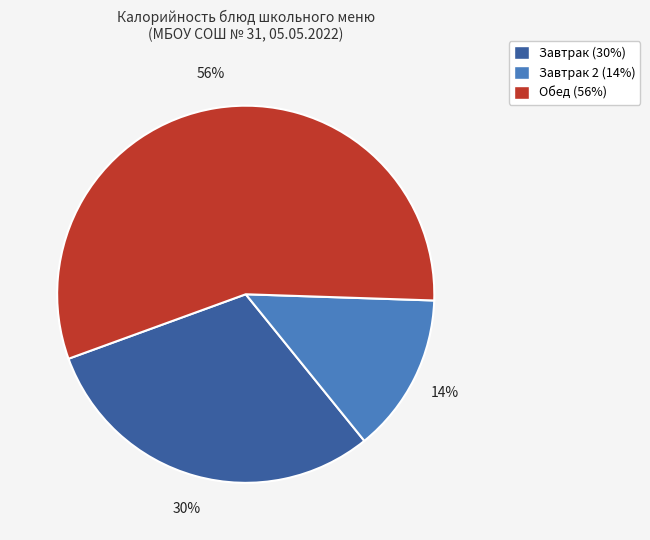

Rank the categories by value from lowest to highest.

Завтрак 2 (14%), Завтрак (30%), Обед (56%)